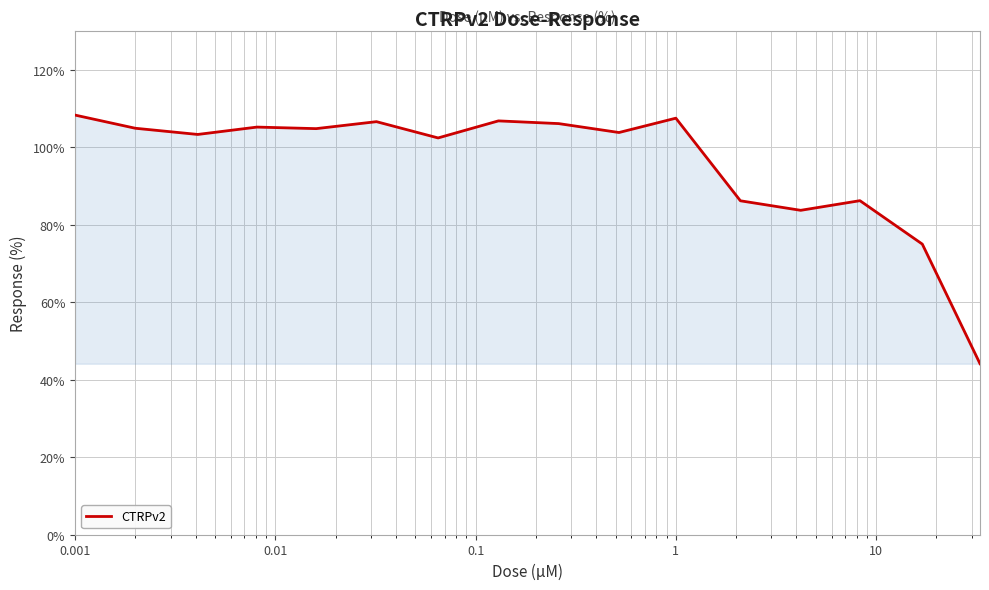

Does the chart display data point markers on the line(s)?

No